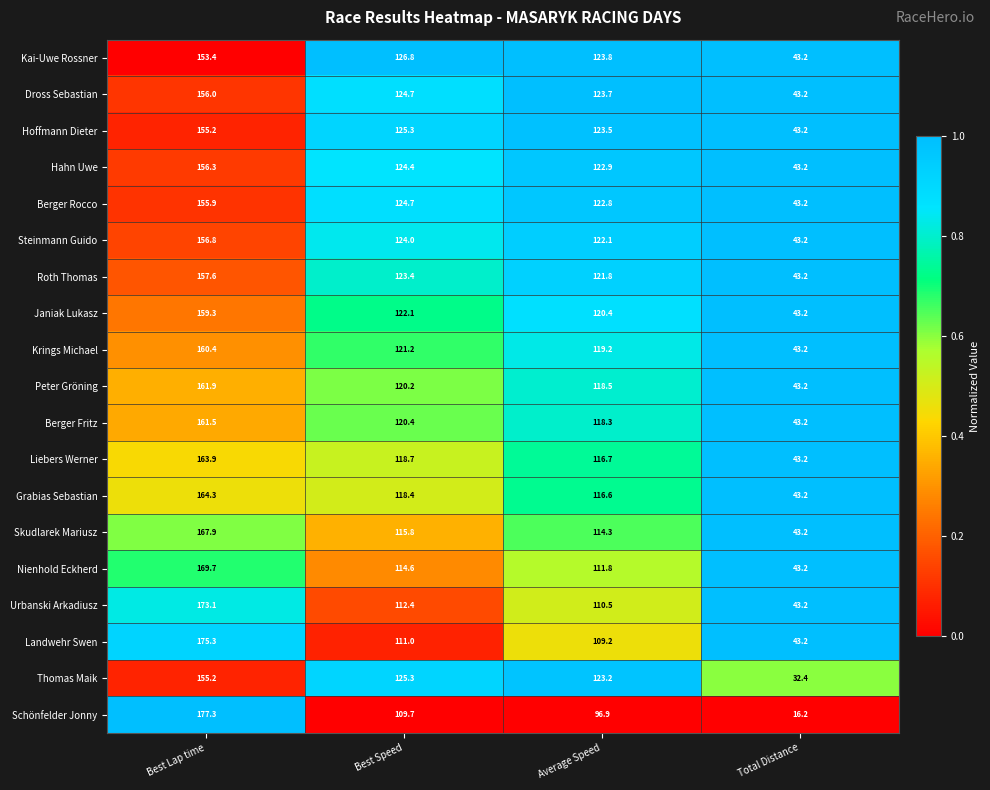

What is the difference between the Liebers Werner values at Best Lap time and Total Distance?

120.7